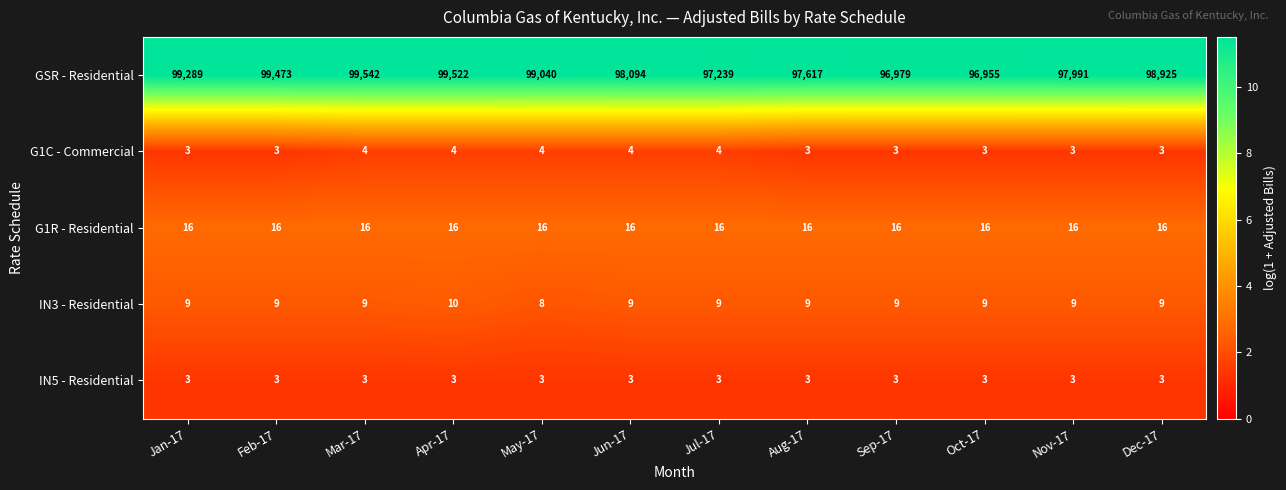

What is the greatest value displayed?

99542